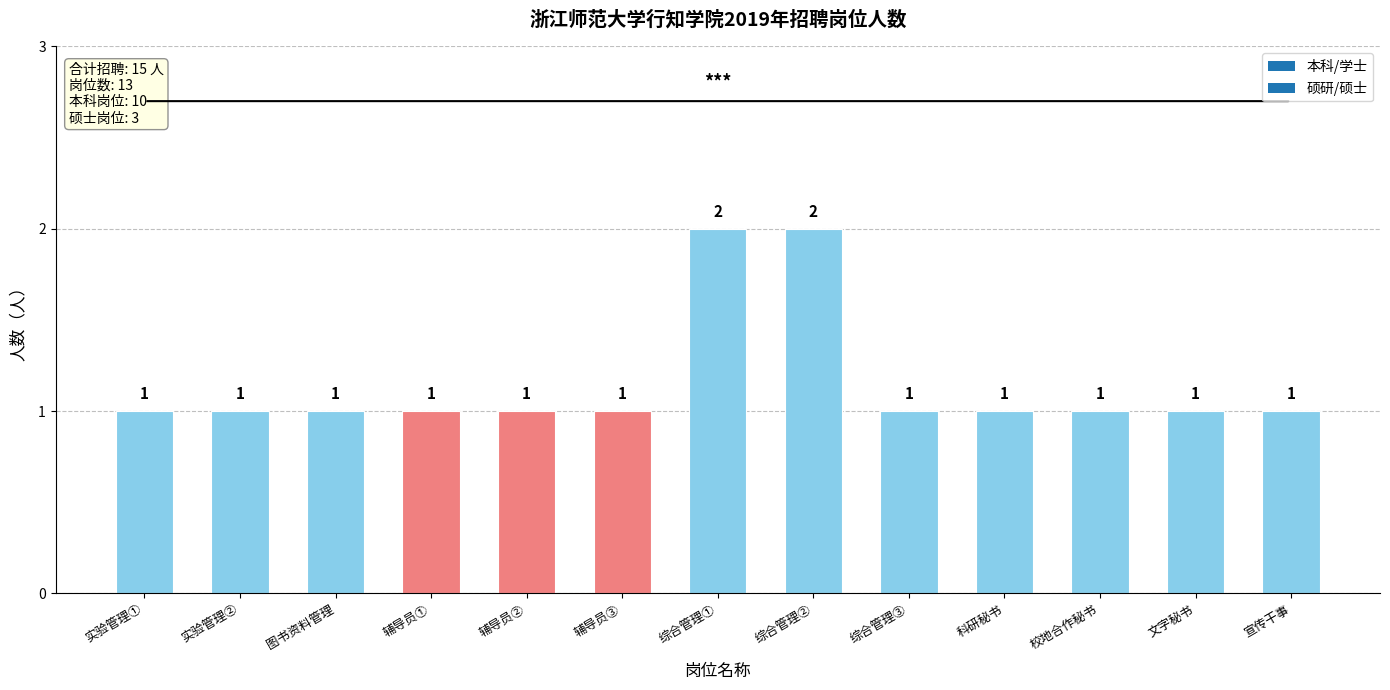

What is the difference between the second highest and second lowest values?

1